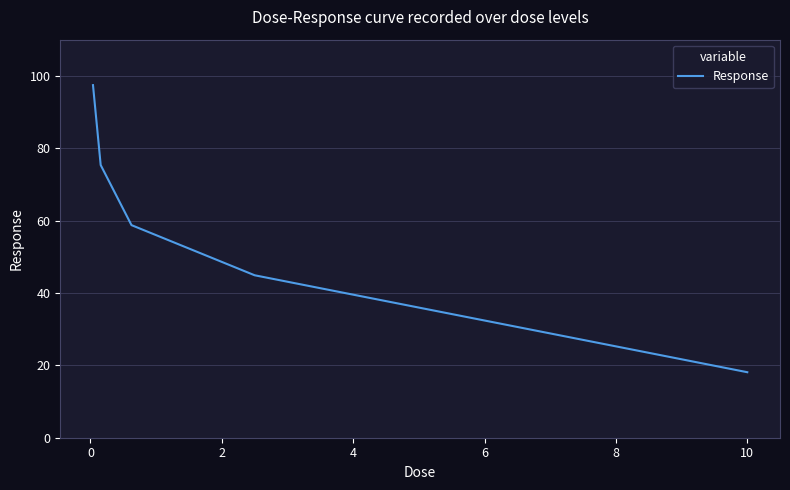

What is the difference between the maximum and second lowest values?

52.5